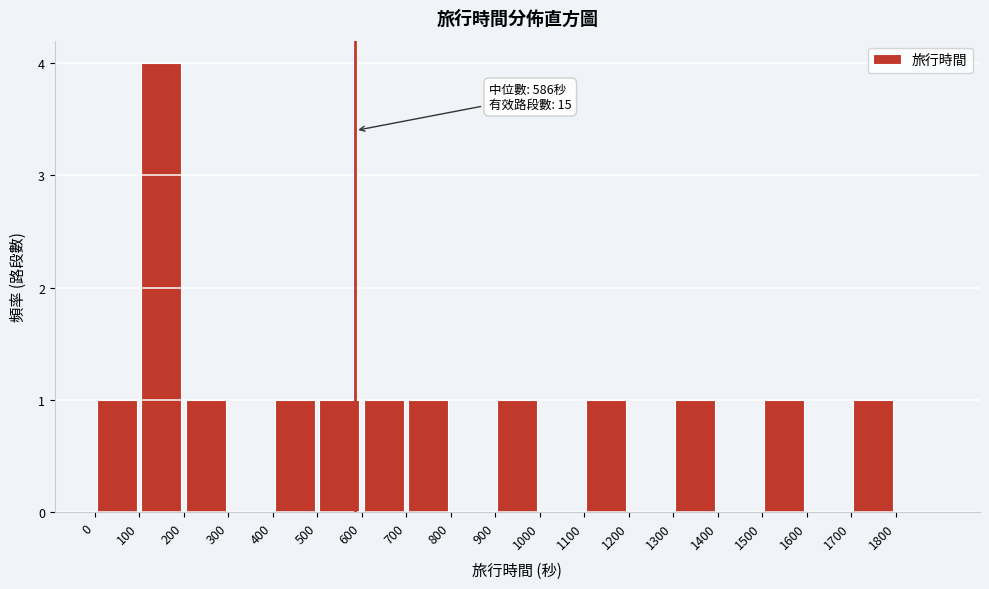

Over which range of the x-axis is the bar tallest?

100 to 200